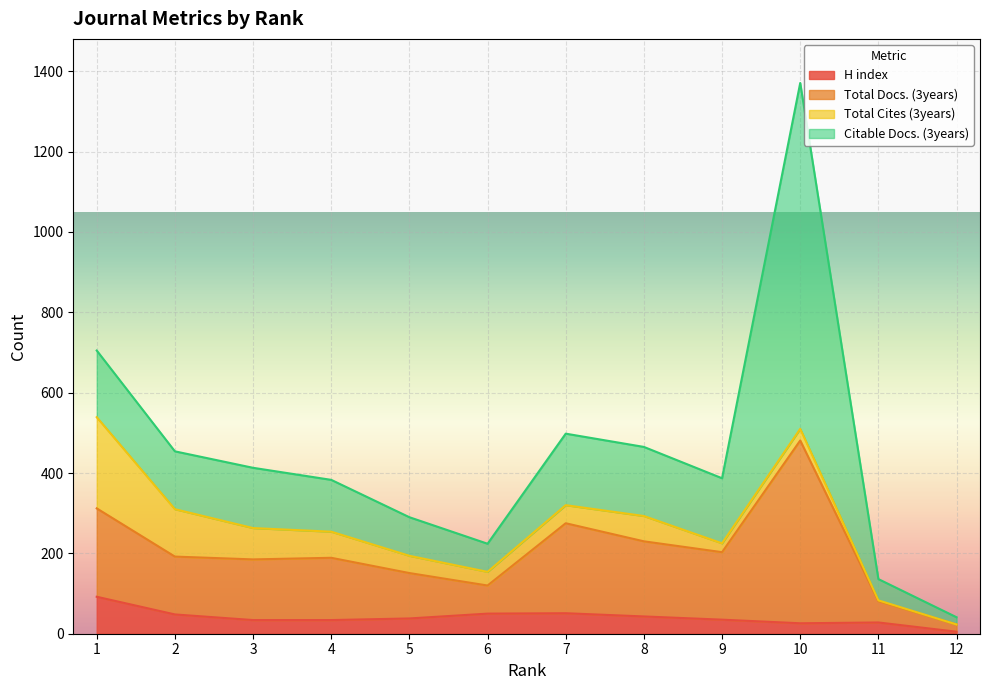

List the labels in order of Total Docs. (3years) value, largest first.

10, 1, 7, 8, 9, 2, 4, 3, 5, 6, 11, 12